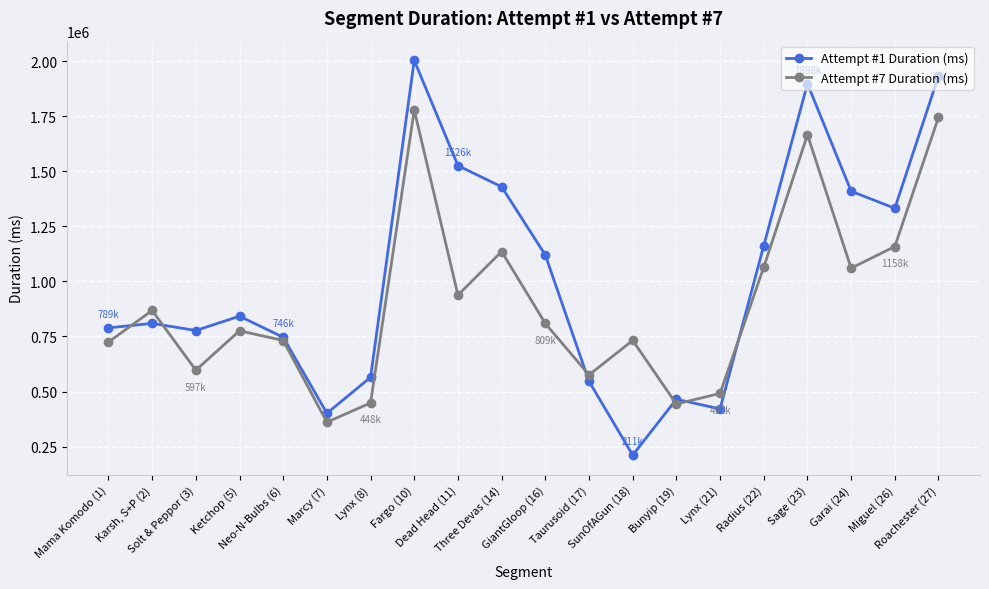

Is the value of Attempt #7 Duration (ms) at Taurusoid (17) greater than the value of Attempt #1 Duration (ms) at Miguel (26)?

No